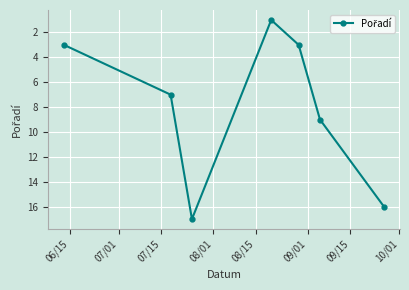

Count the number of categories in the chart.

7